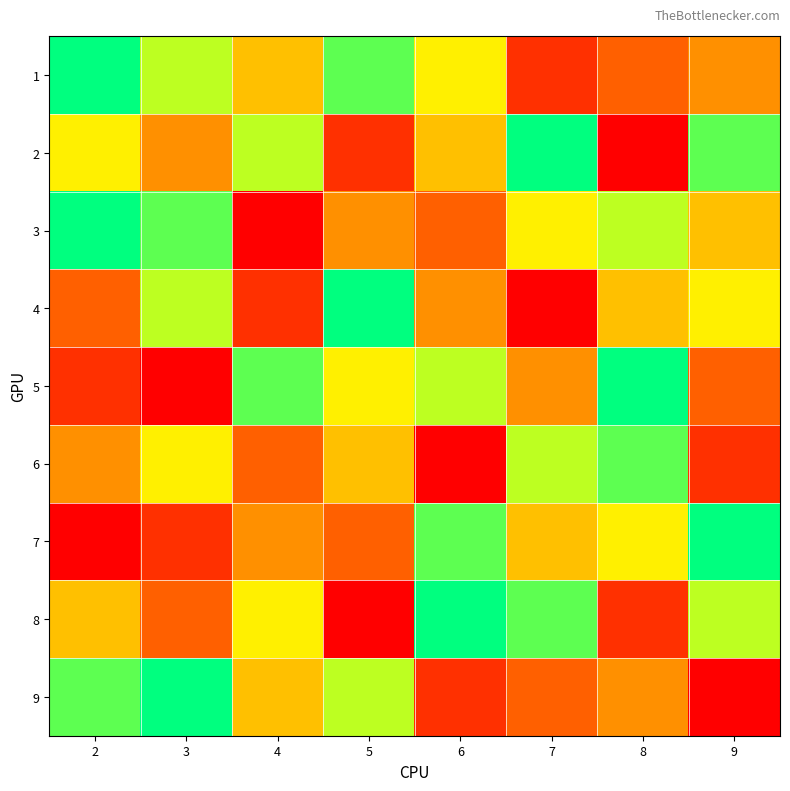

Reading left to right, extract all data points from this chart.

1: 2=9	3=7	4=5	5=8	6=6	7=2	8=3	9=4
2: 2=6	3=4	4=7	5=2	6=5	7=9	8=1	9=8
3: 2=9	3=8	4=1	5=4	6=3	7=6	8=7	9=5
4: 2=3	3=7	4=2	5=9	6=4	7=1	8=5	9=6
5: 2=2	3=1	4=8	5=6	6=7	7=4	8=9	9=3
6: 2=4	3=6	4=3	5=5	6=1	7=7	8=8	9=2
7: 2=1	3=2	4=4	5=3	6=8	7=5	8=6	9=9
8: 2=5	3=3	4=6	5=1	6=9	7=8	8=2	9=7
9: 2=8	3=9	4=5	5=7	6=2	7=3	8=4	9=1